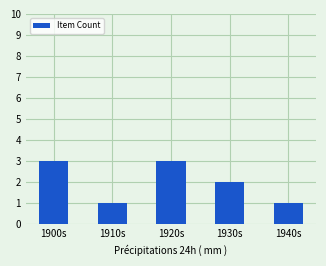

Where is the data nearest to the value 2?

1930s